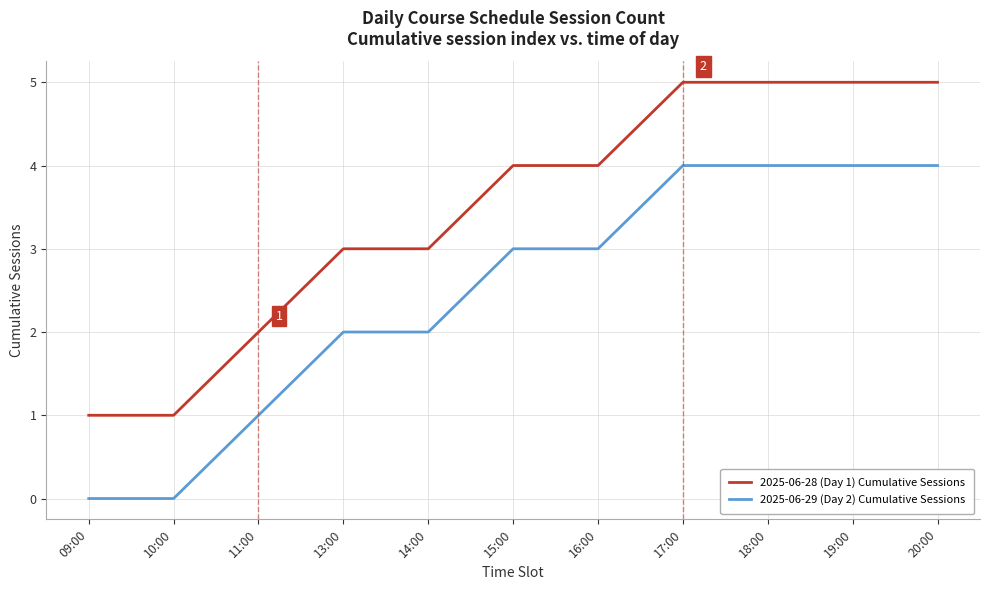

How many categories are shown in the chart?

11